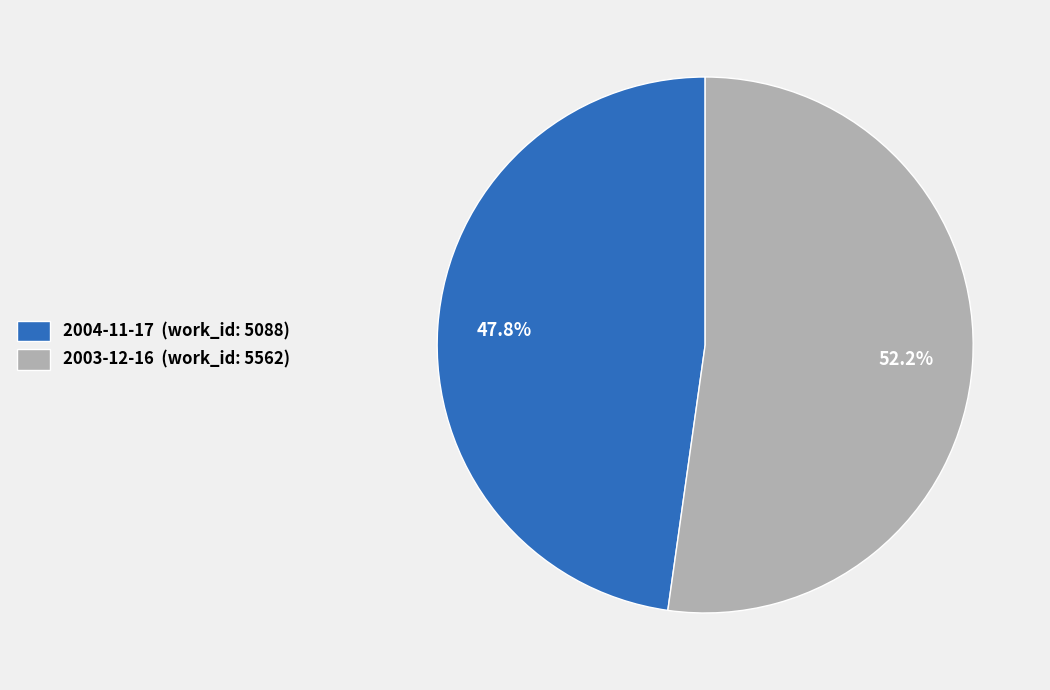

How many segments does this pie chart have?

2